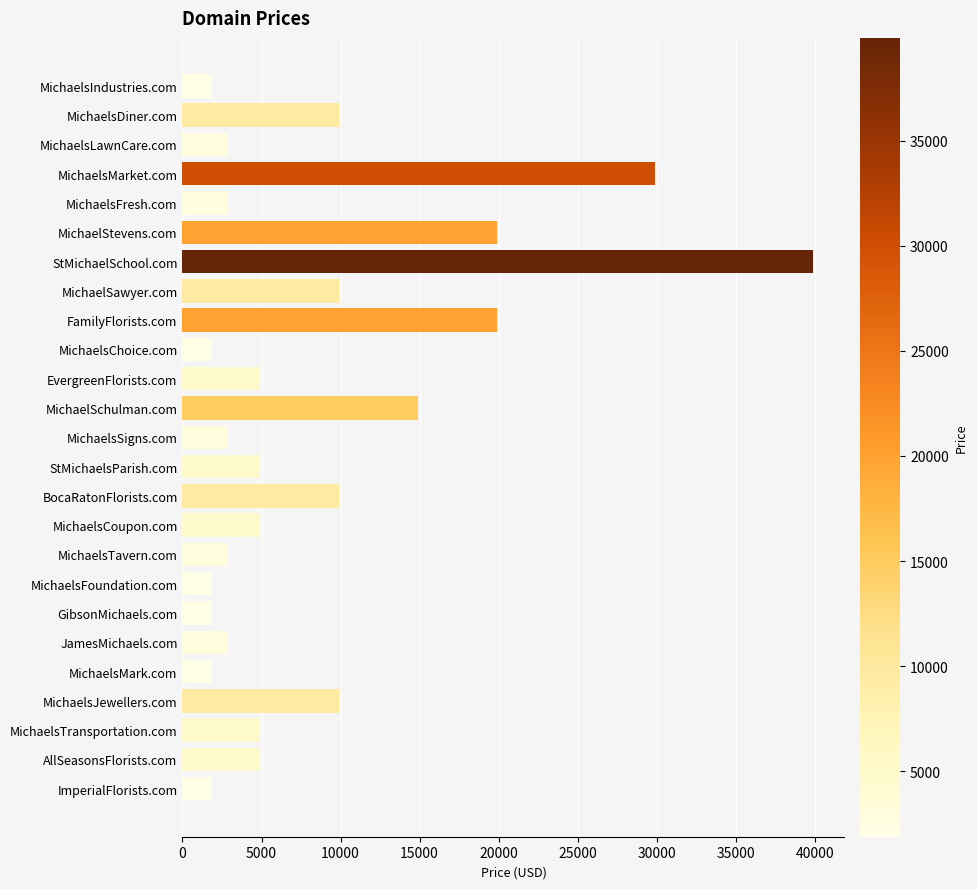

What is the sum of all values?

214200